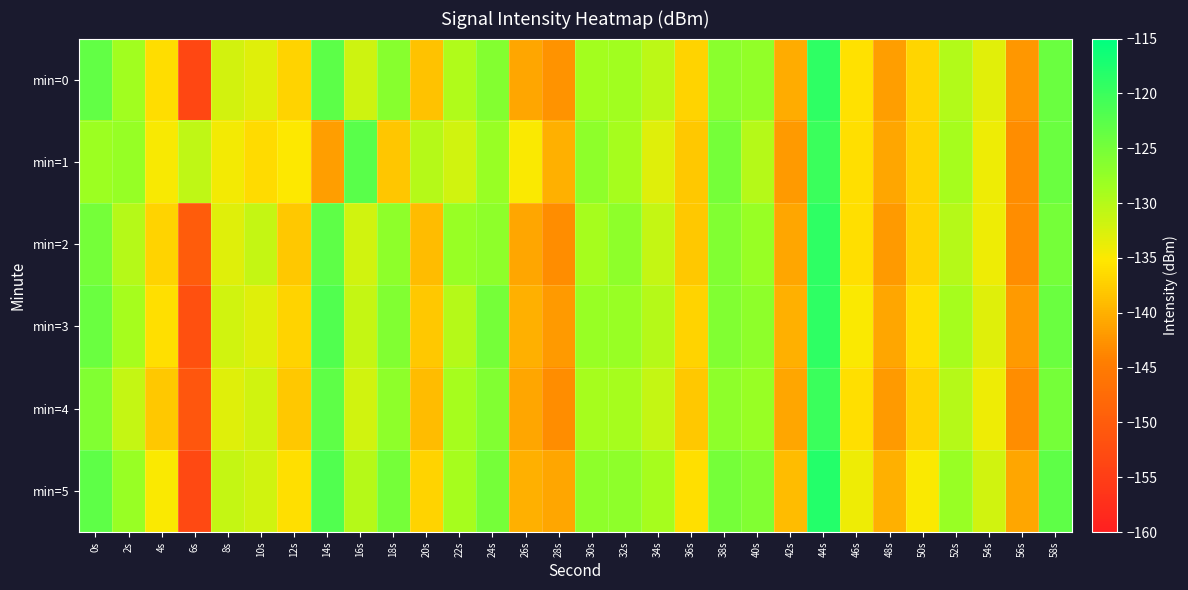

Reading left to right, what are all the values shown in this chart?

min=0: 0s=-123.4	2s=-128.7	4s=-136.2	6s=-153.3	8s=-132.2	10s=-133.0	12s=-137.1	14s=-122.8	16s=-131.8	18s=-126.5	20s=-138.4	22s=-129.6	24s=-126.2	26s=-140.9	28s=-142.5	30s=-128.8	32s=-128.6	34s=-130.5	36s=-137.1	38s=-126.6	40s=-127.4	42s=-140.4	44s=-118.9	46s=-135.9	48s=-141.6	50s=-136.8	52s=-129.9	54s=-133.2	56s=-142.2	58s=-124.0
min=1: 0s=-128.3	2s=-127.7	4s=-134.8	6s=-130.8	8s=-134.4	10s=-136.4	12s=-135.1	14s=-141.7	16s=-122.7	18s=-138.1	20s=-130.0	22s=-132.0	24s=-128.0	26s=-135.0	28s=-140.0	30s=-127.0	32s=-129.0	34s=-133.0	36s=-138.0	38s=-125.0	40s=-130.0	42s=-142.0	44s=-120.0	46s=-136.0	48s=-141.0	50s=-137.0	52s=-129.0	54s=-134.0	56s=-143.0	58s=-124.0
min=2: 0s=-125.0	2s=-130.0	4s=-137.0	6s=-150.0	8s=-133.0	10s=-131.0	12s=-138.0	14s=-123.0	16s=-132.0	18s=-127.0	20s=-139.0	22s=-128.0	24s=-127.0	26s=-141.0	28s=-143.0	30s=-129.0	32s=-127.0	34s=-131.0	36s=-138.0	38s=-126.0	40s=-128.0	42s=-141.0	44s=-119.0	46s=-136.0	48s=-142.0	50s=-137.0	52s=-130.0	54s=-134.0	56s=-143.0	58s=-125.0
min=3: 0s=-124.0	2s=-129.0	4s=-136.0	6s=-152.0	8s=-132.0	10s=-133.0	12s=-137.0	14s=-122.0	16s=-131.0	18s=-126.0	20s=-138.0	22s=-130.0	24s=-125.0	26s=-140.0	28s=-142.0	30s=-128.0	32s=-128.0	34s=-130.0	36s=-137.0	38s=-126.0	40s=-127.0	42s=-140.0	44s=-119.0	46s=-135.0	48s=-141.0	50s=-136.0	52s=-129.0	54s=-133.0	56s=-142.0	58s=-124.0
min=4: 0s=-126.0	2s=-131.0	4s=-138.0	6s=-151.0	8s=-133.0	10s=-132.0	12s=-138.0	14s=-123.0	16s=-132.0	18s=-127.0	20s=-139.0	22s=-129.0	24s=-126.0	26s=-141.0	28s=-143.0	30s=-129.0	32s=-129.0	34s=-131.0	36s=-138.0	38s=-127.0	40s=-128.0	42s=-141.0	44s=-120.0	46s=-136.0	48s=-142.0	50s=-137.0	52s=-130.0	54s=-134.0	56s=-143.0	58s=-125.0
min=5: 0s=-123.0	2s=-128.0	4s=-135.0	6s=-153.0	8s=-131.0	10s=-132.0	12s=-136.0	14s=-122.0	16s=-130.0	18s=-125.0	20s=-137.0	22s=-129.0	24s=-125.0	26s=-140.0	28s=-141.0	30s=-127.0	32s=-127.0	34s=-129.0	36s=-136.0	38s=-125.0	40s=-126.0	42s=-139.0	44s=-118.0	46s=-134.0	48s=-140.0	50s=-135.0	52s=-128.0	54s=-132.0	56s=-141.0	58s=-123.0